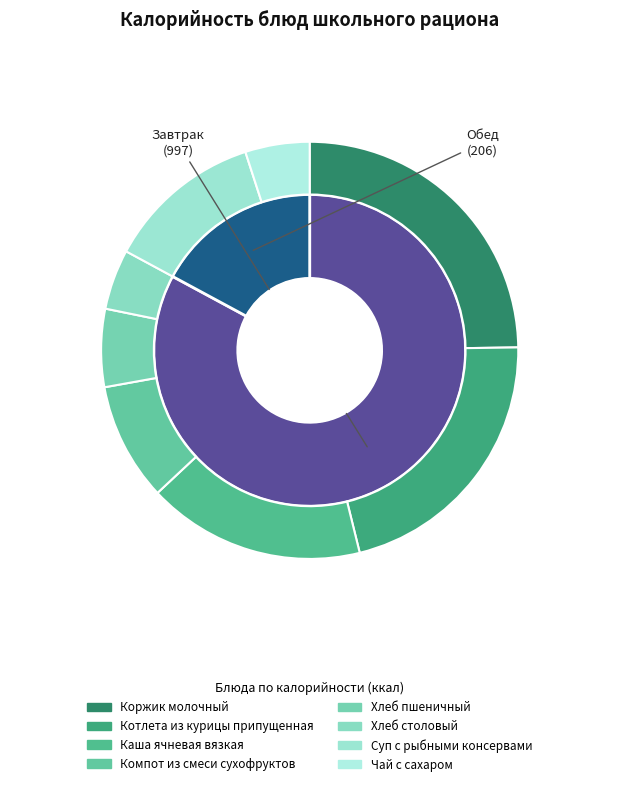

Is Чай с сахаром the majority of the pie?

No